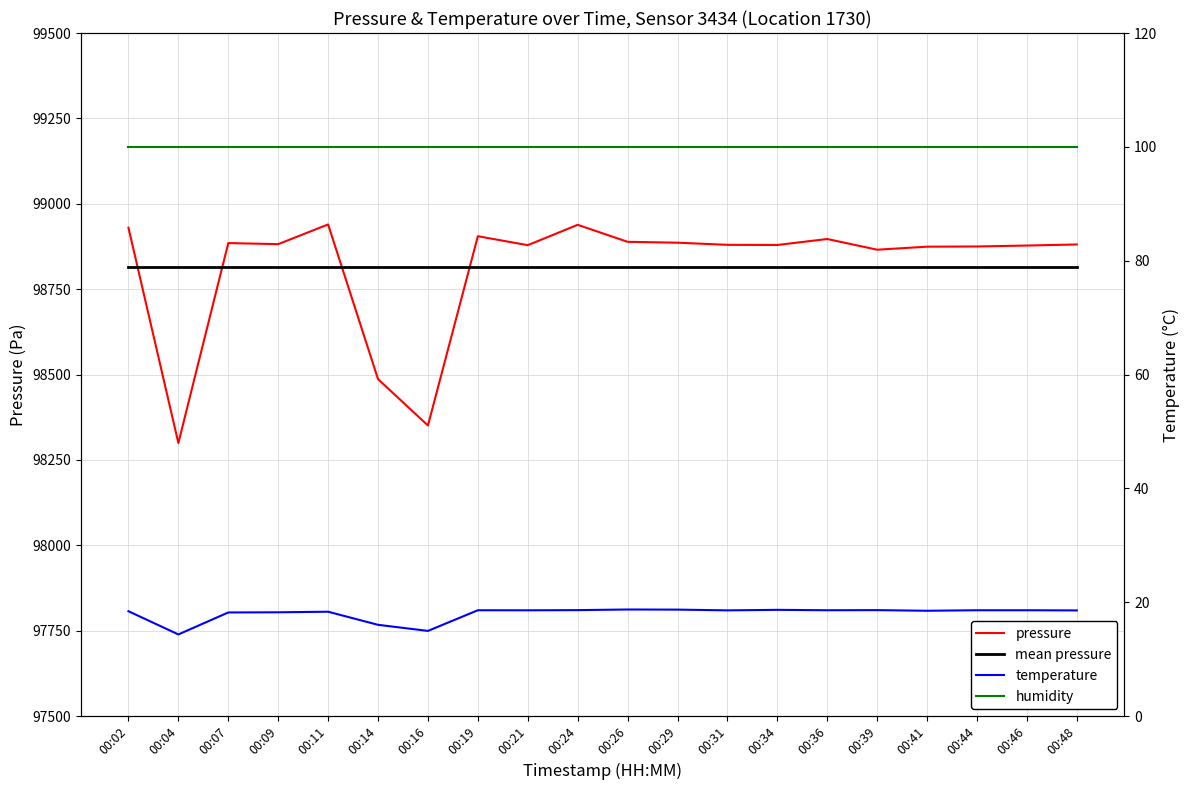

The value of pressure at 00:07 is 98885.0. True or false?

True